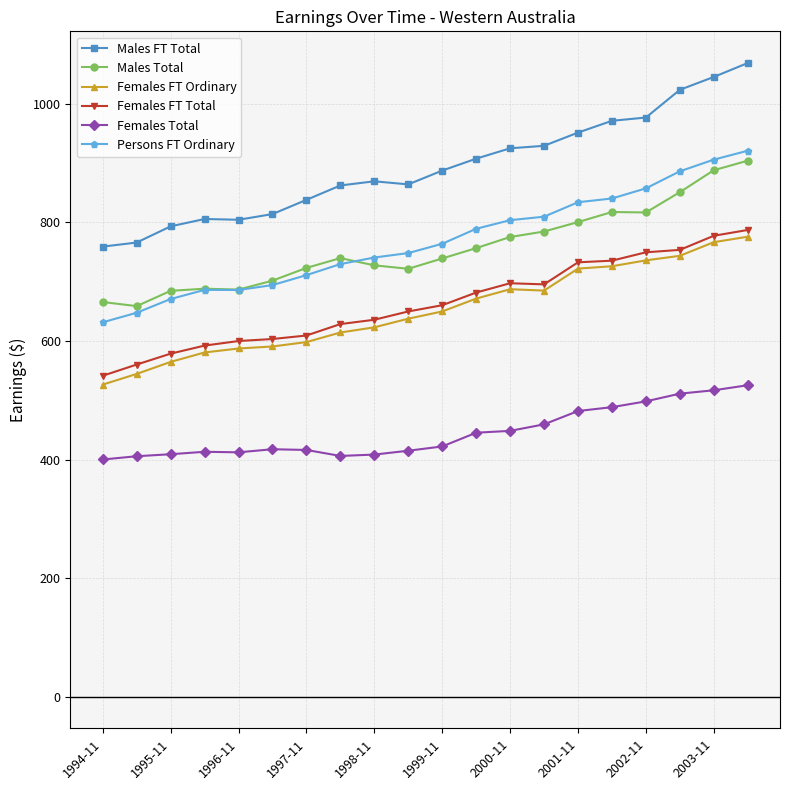

Which series has the largest total across all categories?

Males FT Total